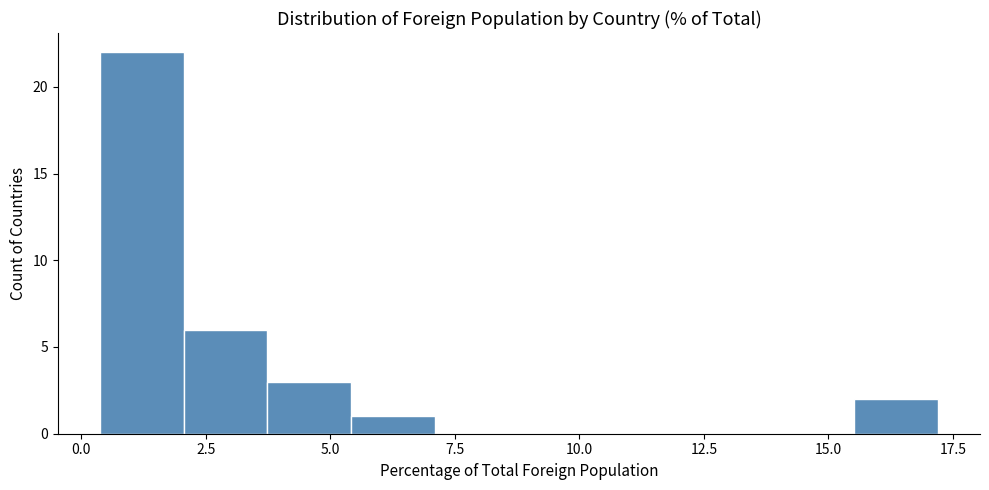

Around what value on the x-axis is the tallest bar? Give the approximate position of its centre, as read against the axis.

1.0